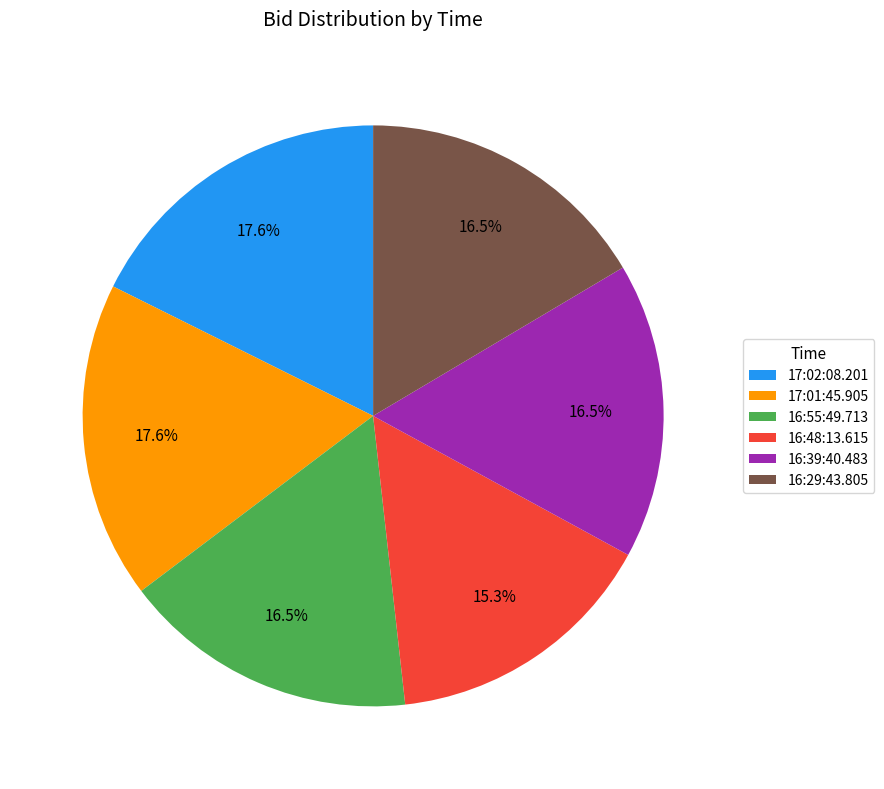

How many segments does this pie chart have?

6